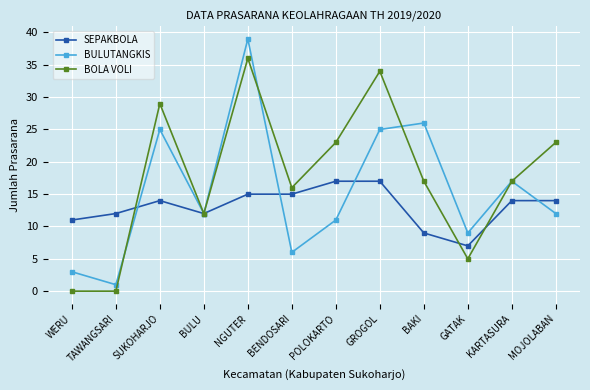

Which series has the largest range (max minus min)?

BULUTANGKIS